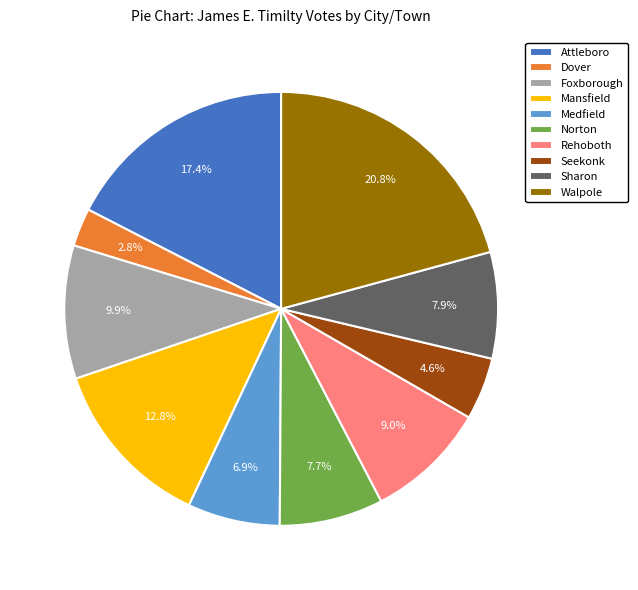

Which has a higher value, Rehoboth or Norton?

Rehoboth